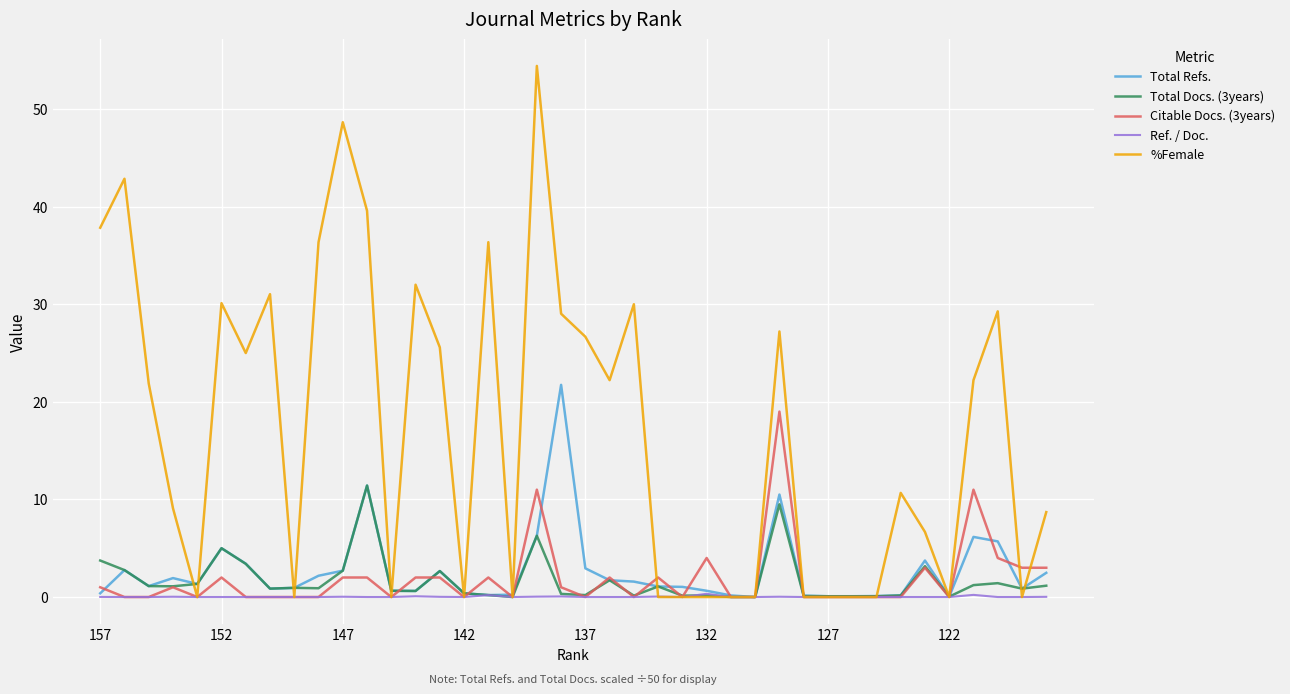

What is the greatest value displayed?

54.4